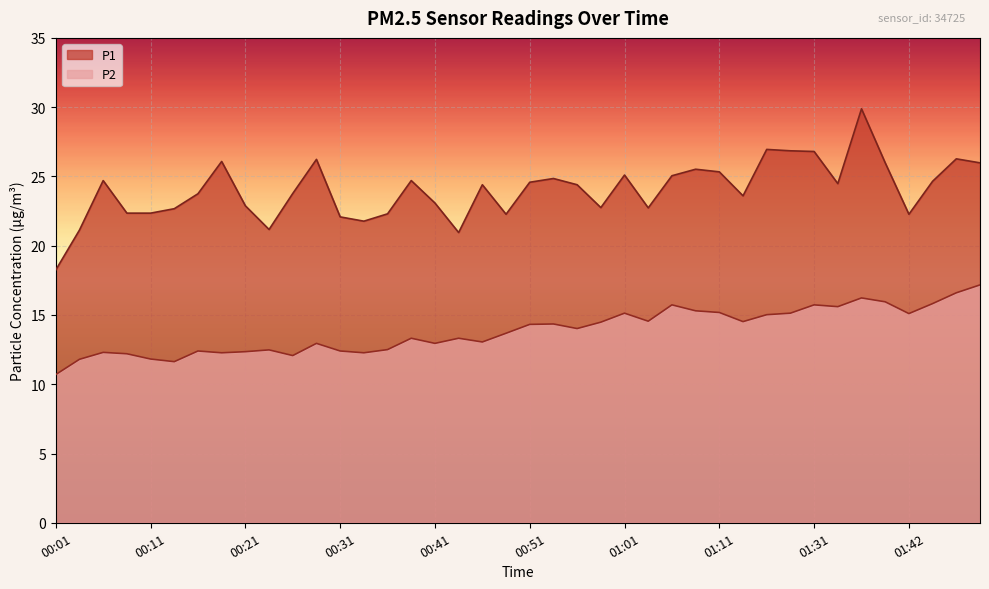

Is it true that P2 equals 20.5 at 00:11?

False